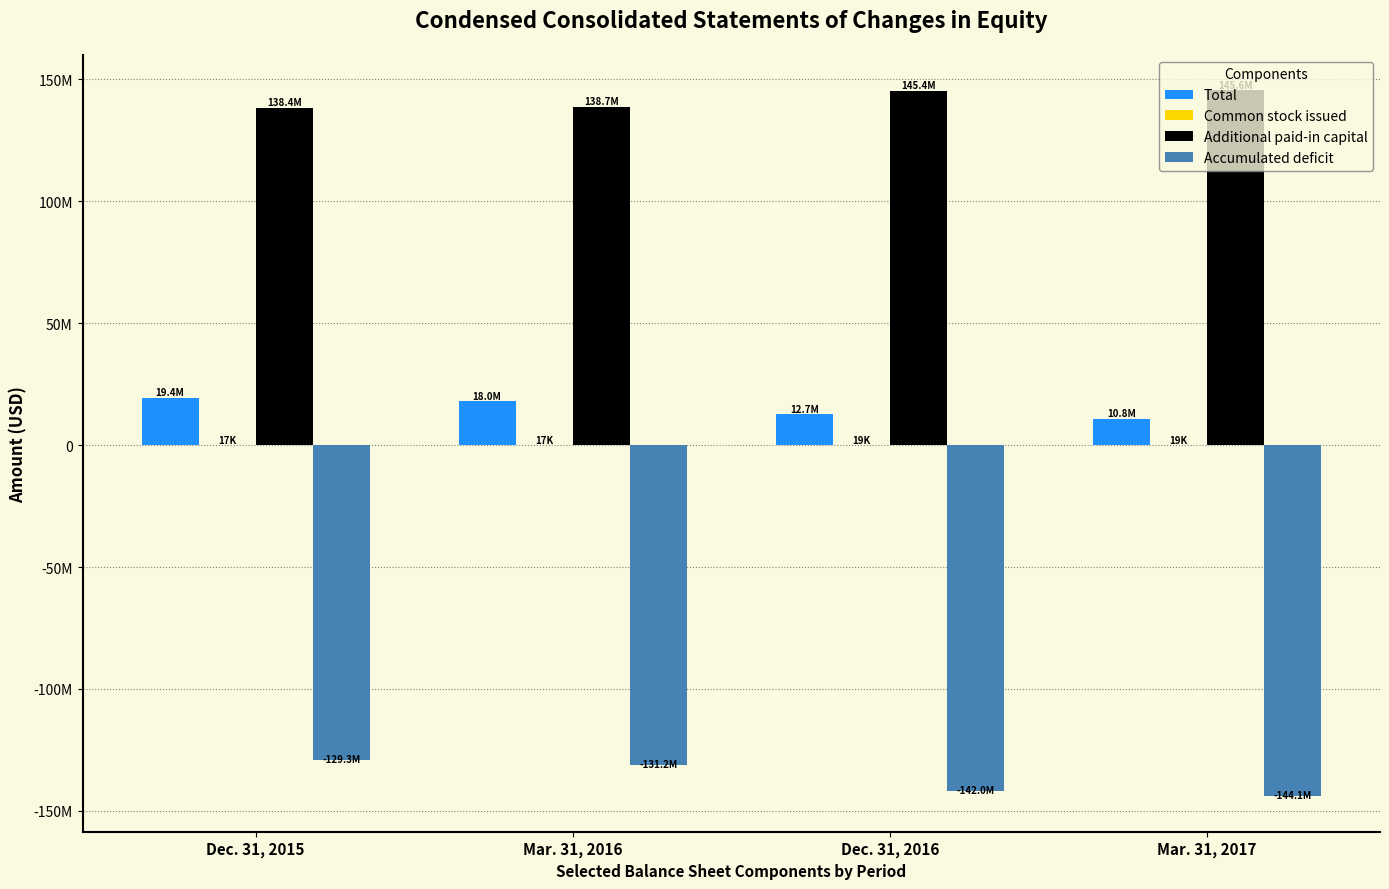

What is the greatest value displayed?

145605443